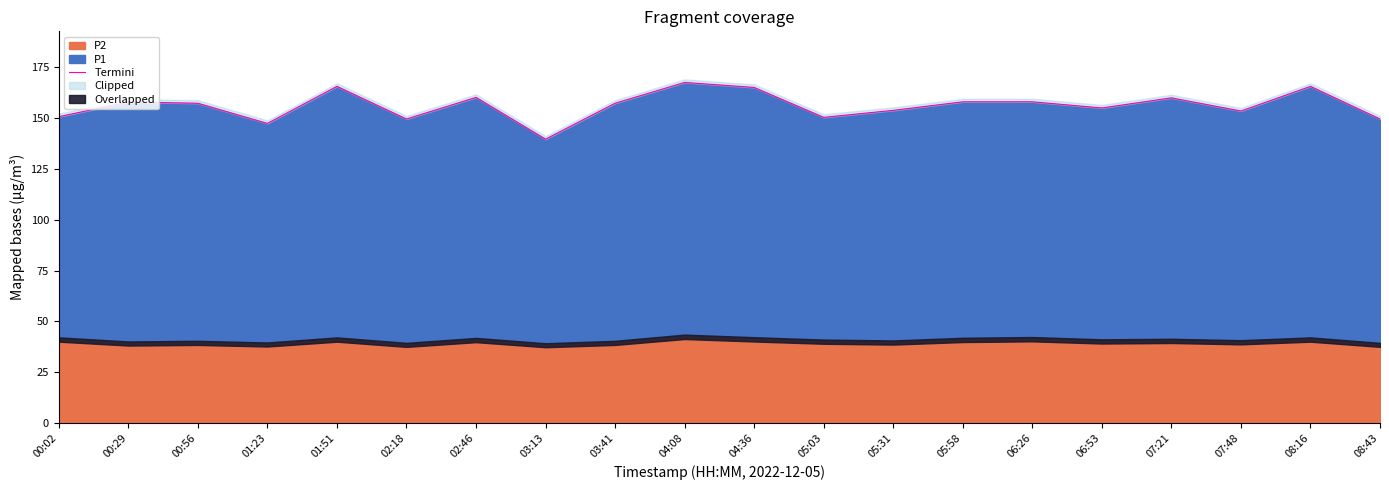

What is the sum of the values at 04:36 and 05:58?

323.1